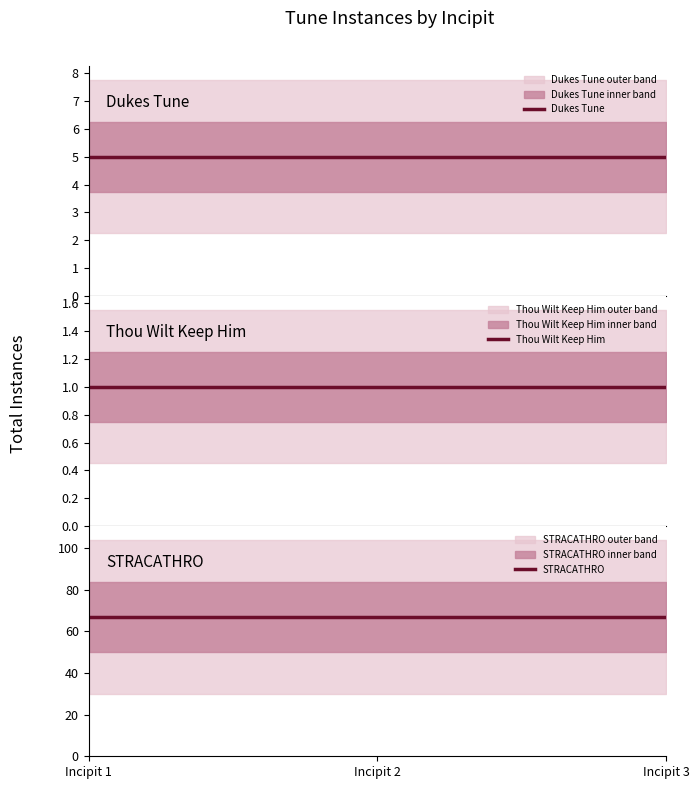

Does the chart have visible grid lines?

No